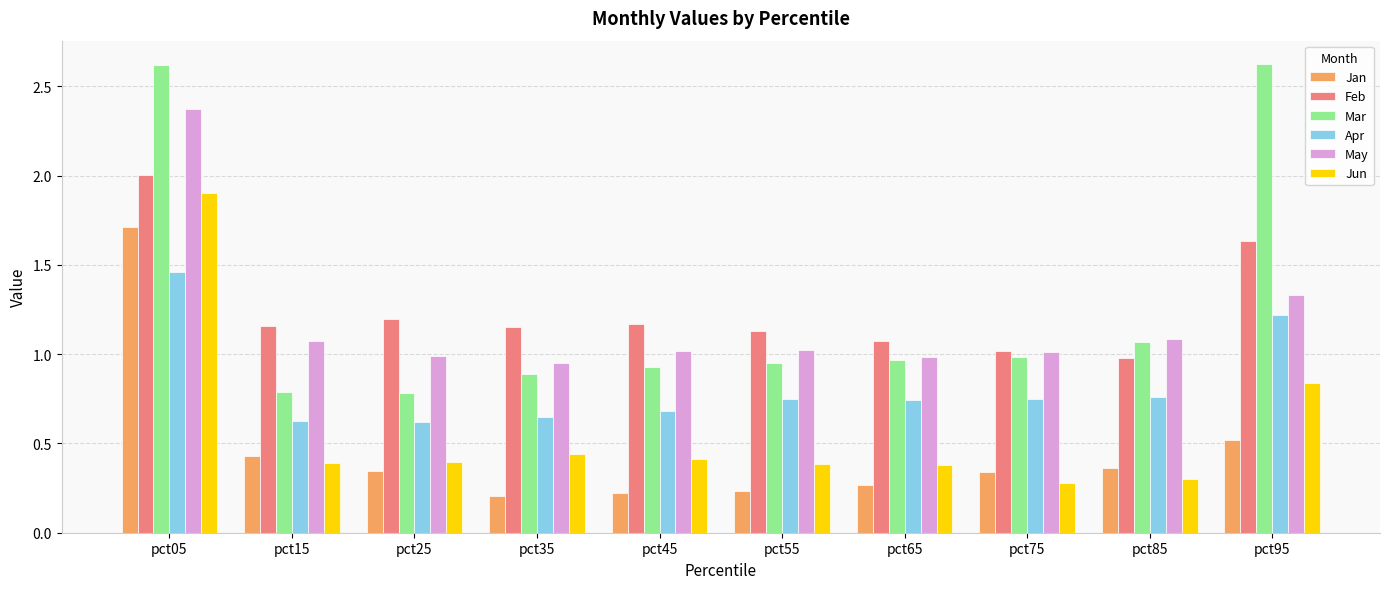

At which category is the sum across all series the highest?

pct05